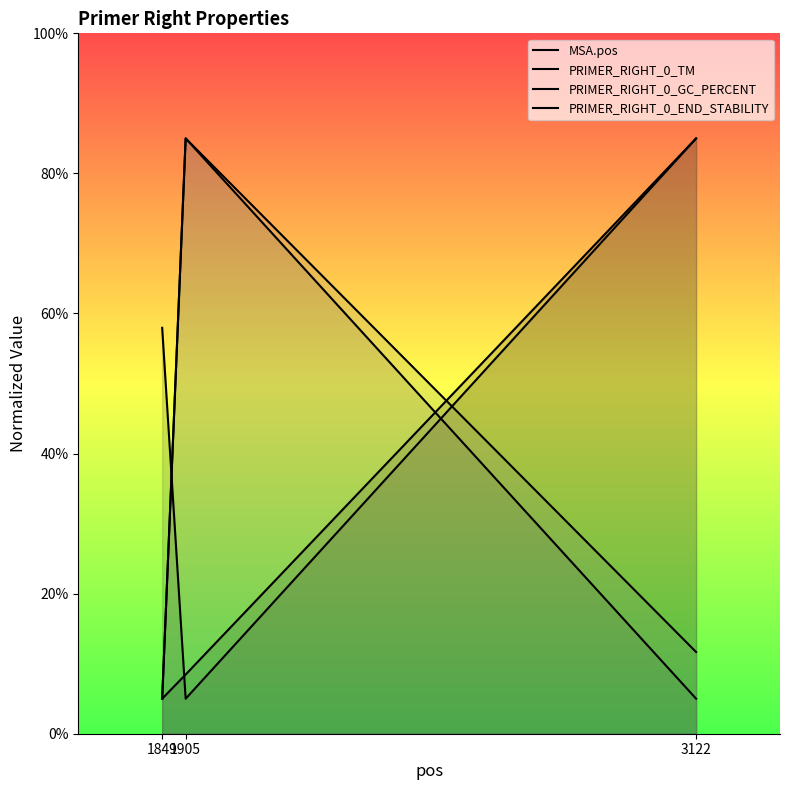

What are all the series names shown in the legend?

MSA.pos, PRIMER_RIGHT_0_TM, PRIMER_RIGHT_0_GC_PERCENT, PRIMER_RIGHT_0_END_STABILITY